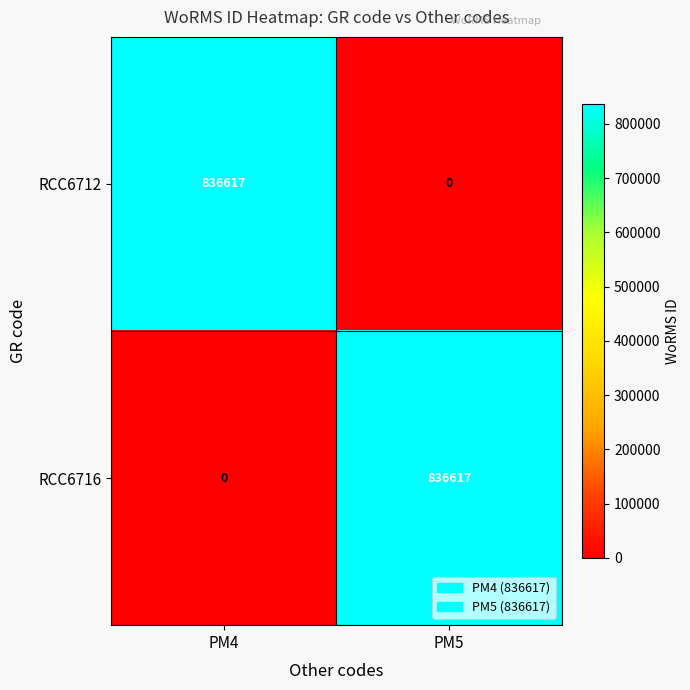

How many series are shown in this chart?

2